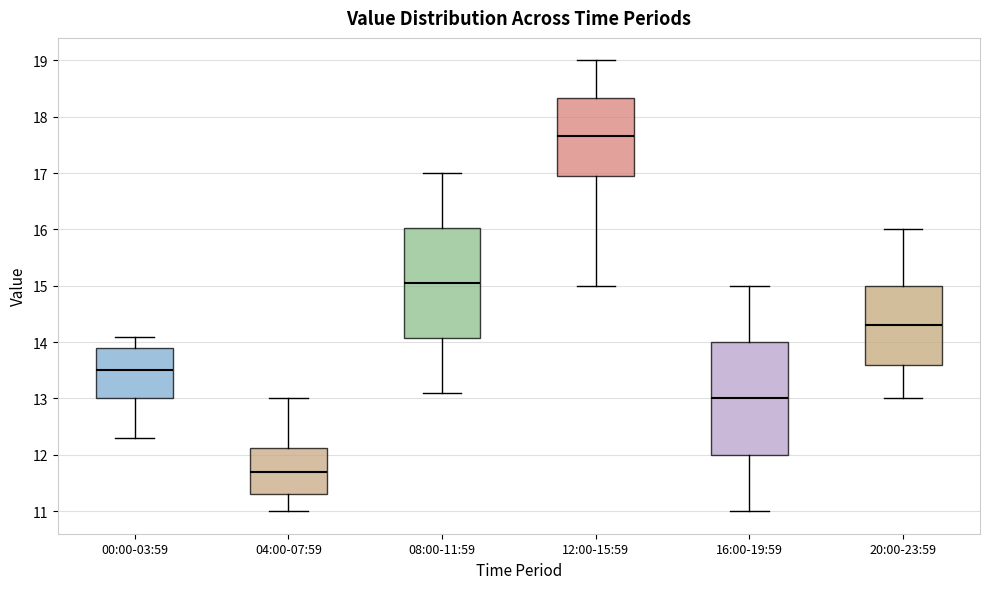

Reading left to right, transcribe this box plot: for each box, give where its median line is, the range the box spans, and where its two whiskers end, as read against the y-axis. The values are not printed on the chart, so give them approximately, as read against the axis.

00:00-03:59: median 13.5, box 13.0 to 13.9, whiskers 12.3 to 14.1
04:00-07:59: median 11.7, box 11.3 to 12.1, whiskers 11.0 to 13.0
08:00-11:59: median 15.1, box 14.1 to 16.0, whiskers 13.1 to 17.0
12:00-15:59: median 17.7, box 17.0 to 18.3, whiskers 15.0 to 19.0
16:00-19:59: median 13.0, box 12.0 to 14.0, whiskers 11.0 to 15.0
20:00-23:59: median 14.3, box 13.6 to 15.0, whiskers 13.0 to 16.0